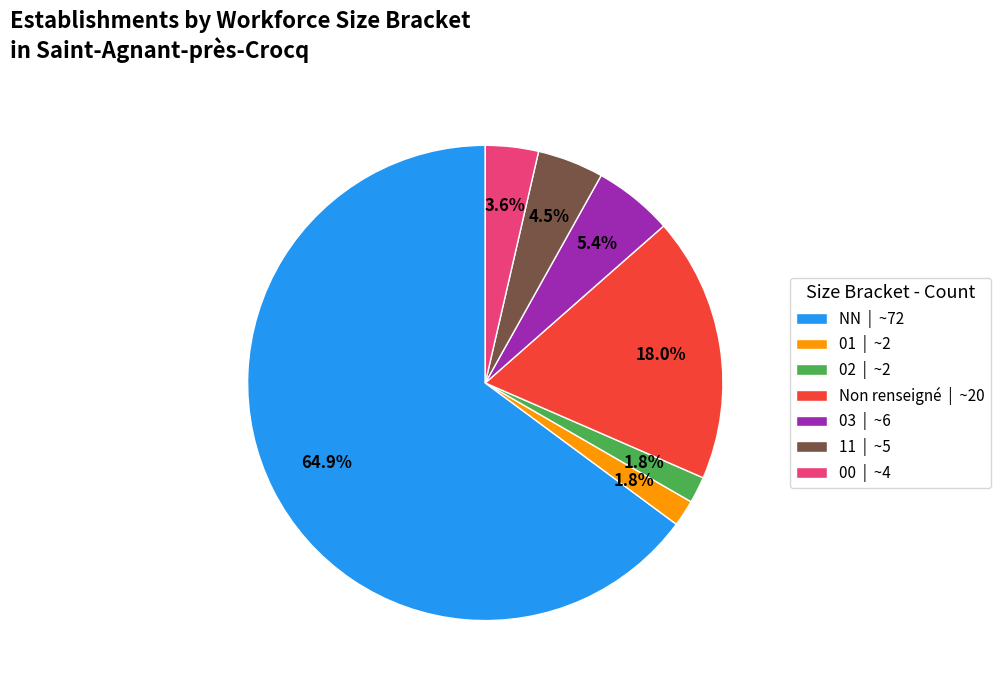

What is the largest slice in the pie chart?

NN | ~72